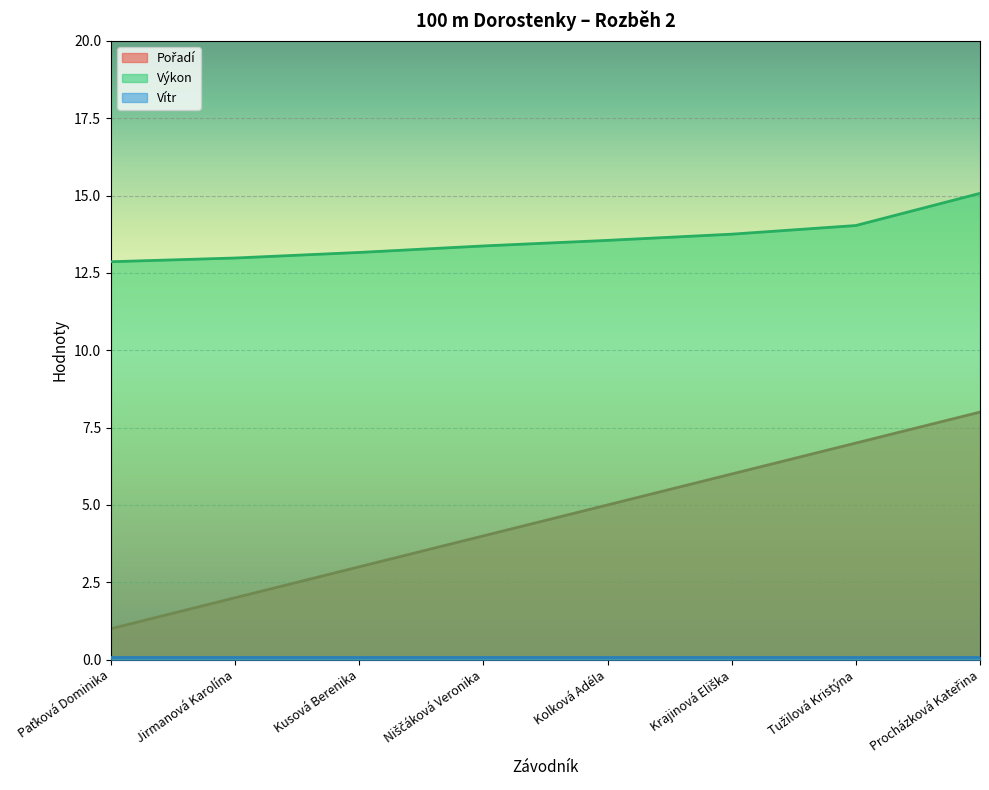

What is the approximate value of Pořadí at Tužilová Kristýna?

7.0